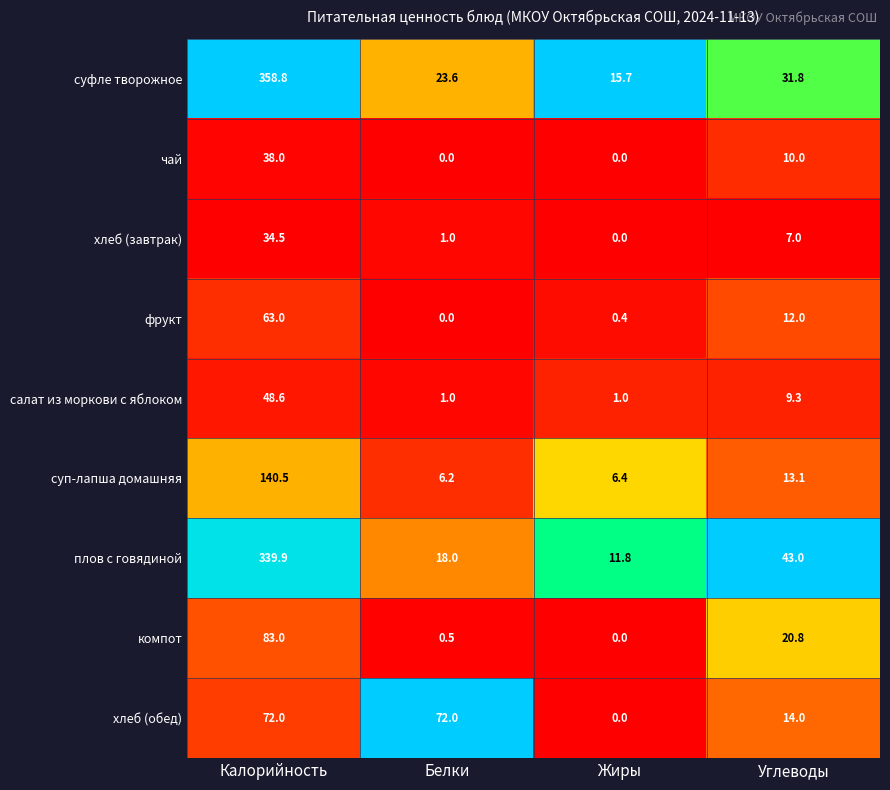

What is the difference between the second highest and minimum values in the суфле творожное series?

16.1